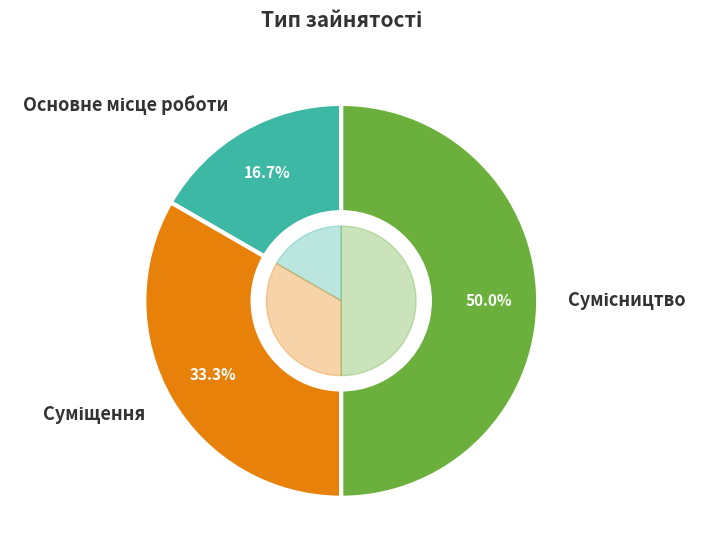

To the nearest percent, what is the difference between the largest and smallest slice percentages?

33%